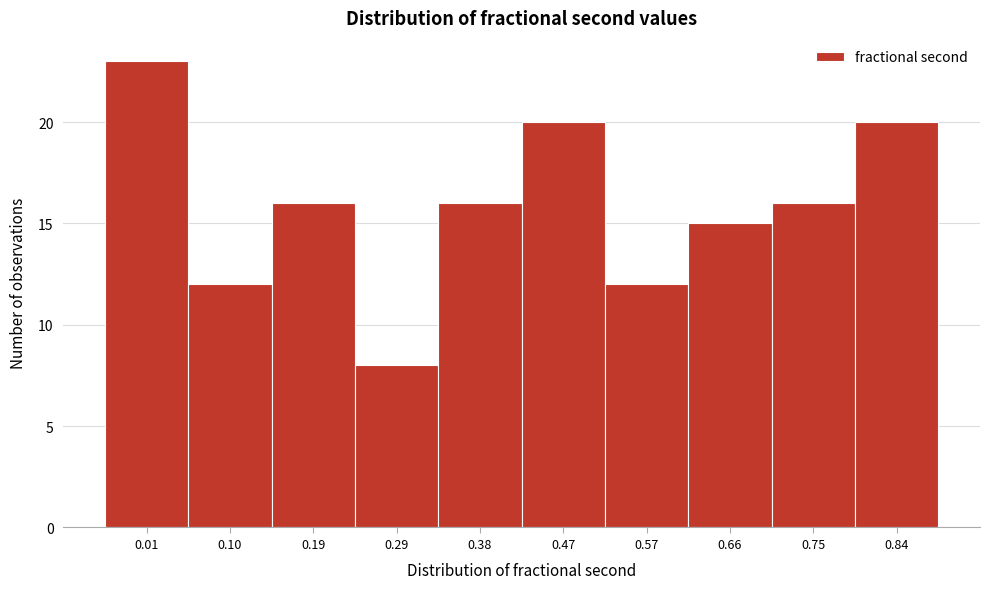

Reading right to left, what are all the values shown in this chart?

0.84=20	0.75=16	0.66=15	0.57=12	0.47=20	0.38=16	0.29=8	0.19=16	0.10=12	0.01=23